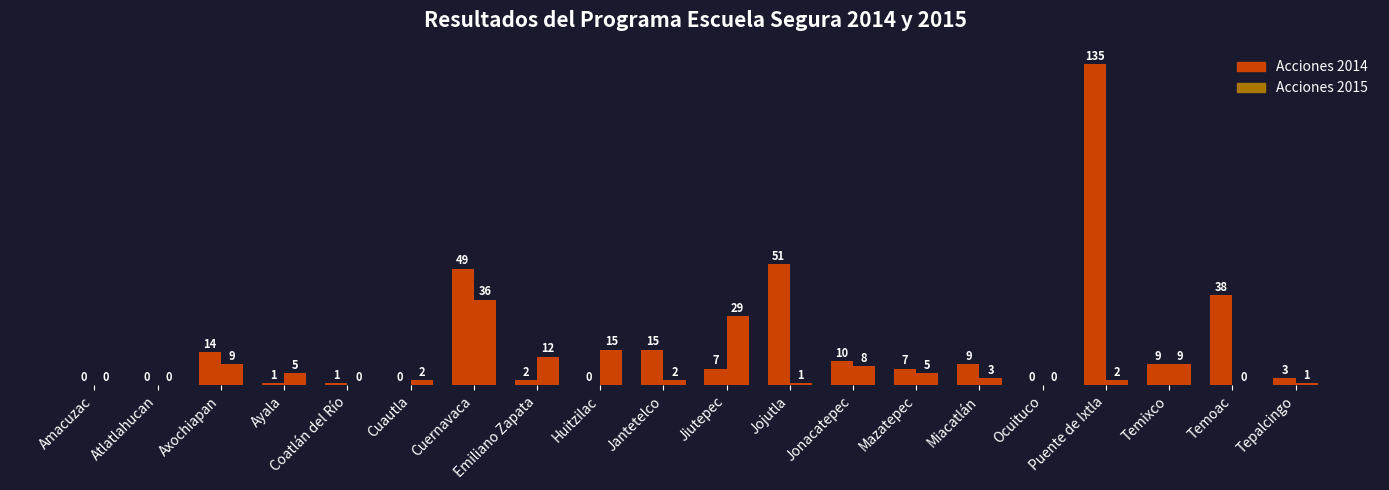

How many categories are shown in the chart?

20